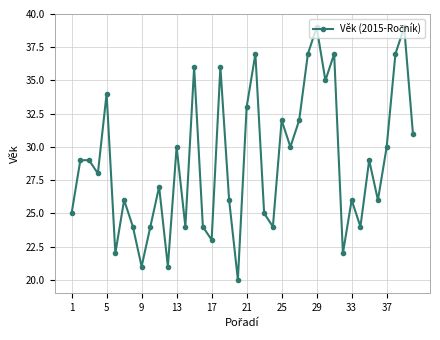

What is the value of the 4th point from the left?

28